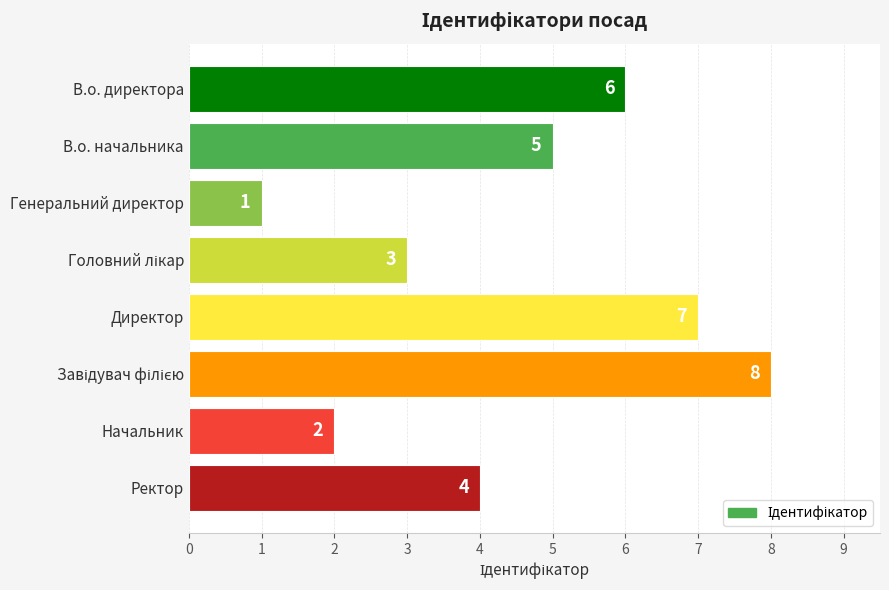

Reading bottom to top, list all the values displayed in this chart.

4	2	8	7	3	1	5	6